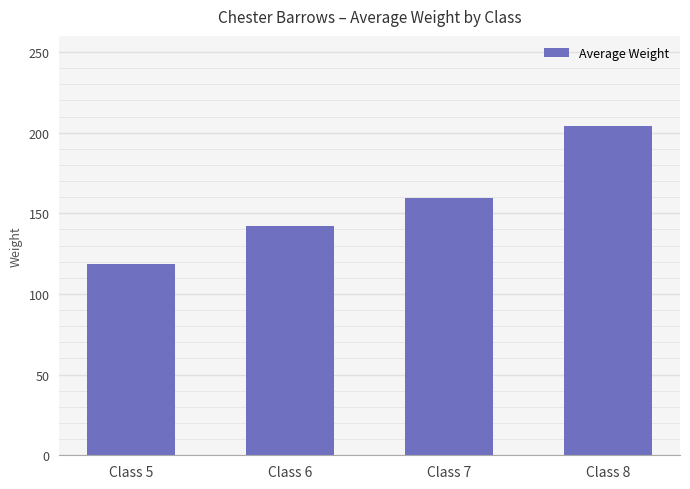

True or false: the data shows 228.6 at Class 6.

False